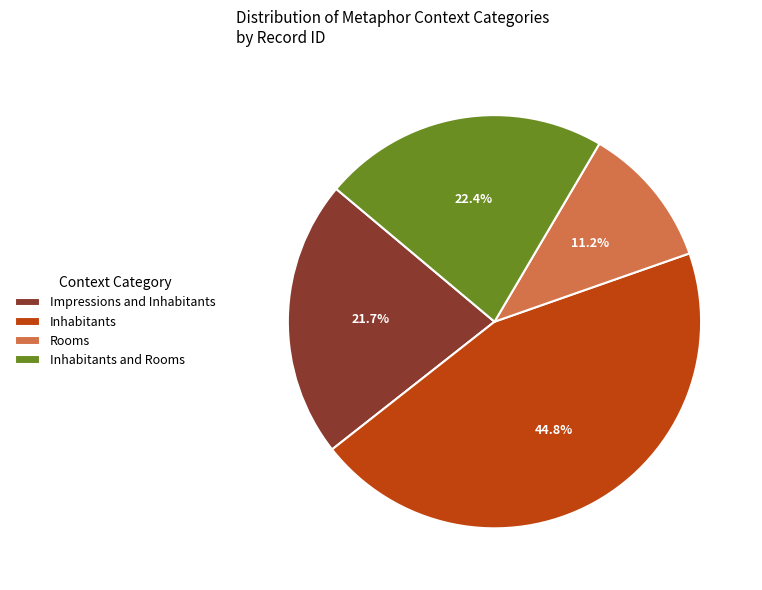

Which slice is the smallest?

Rooms